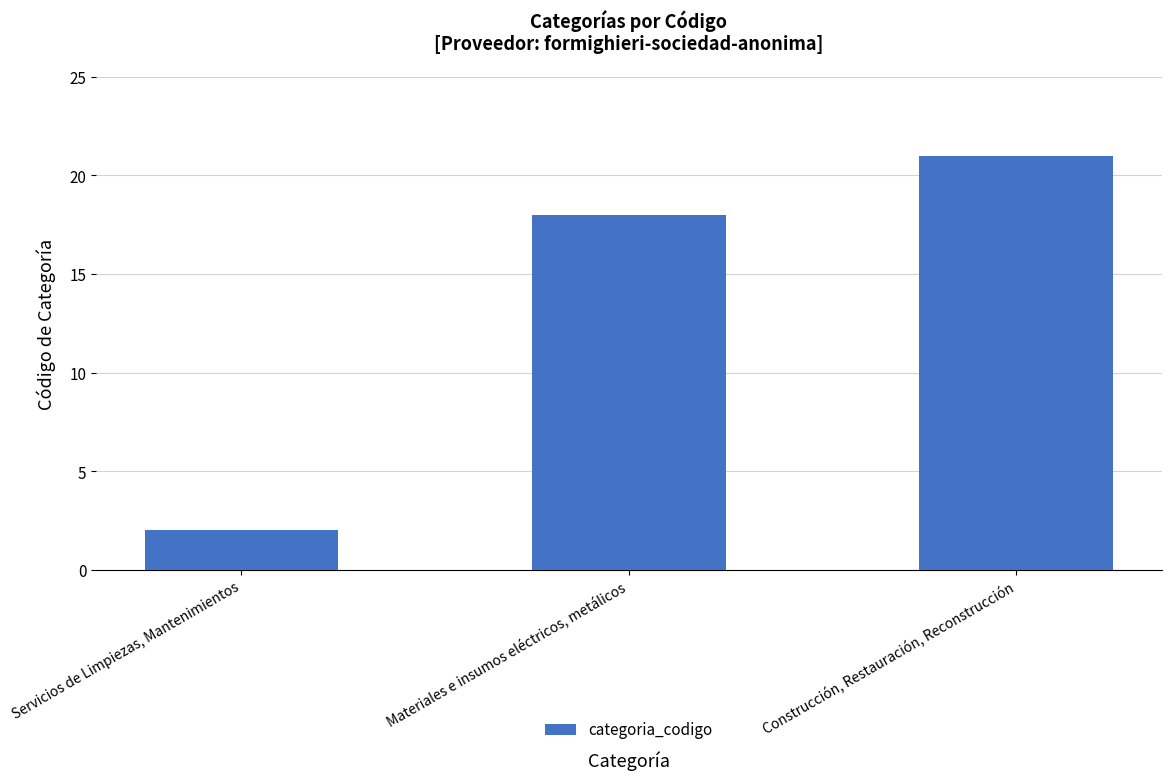

Count the values in the range 2 to 21.

3